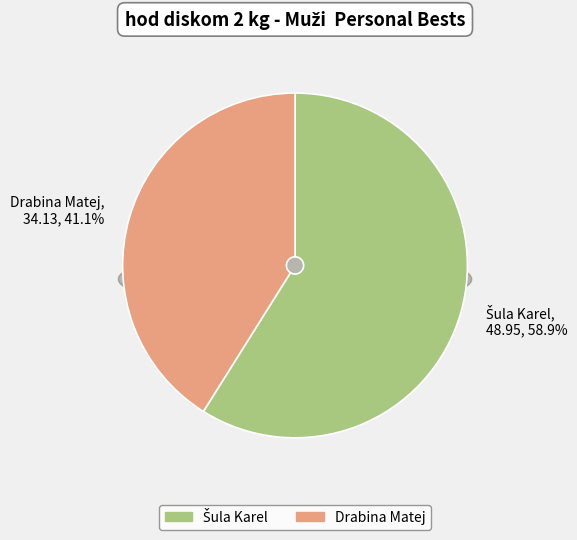

Approximately how many times larger is the value at Drabina Matej compared to Šula Karel?

0.7